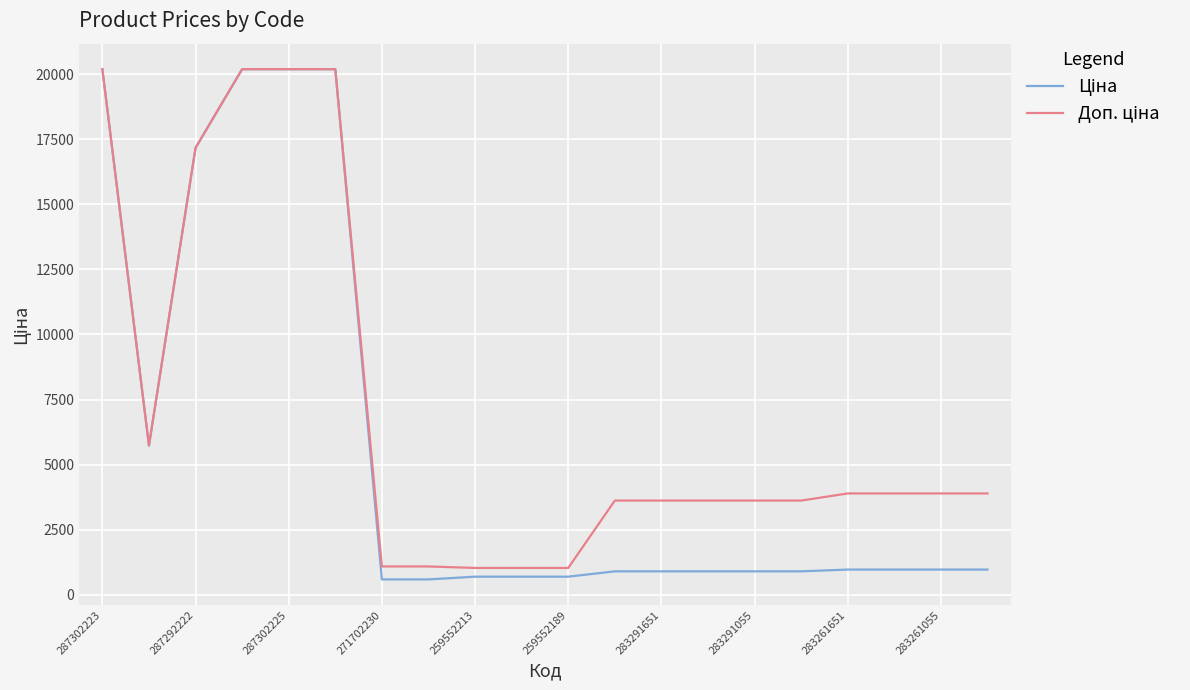

How many lines are shown in the chart?

2